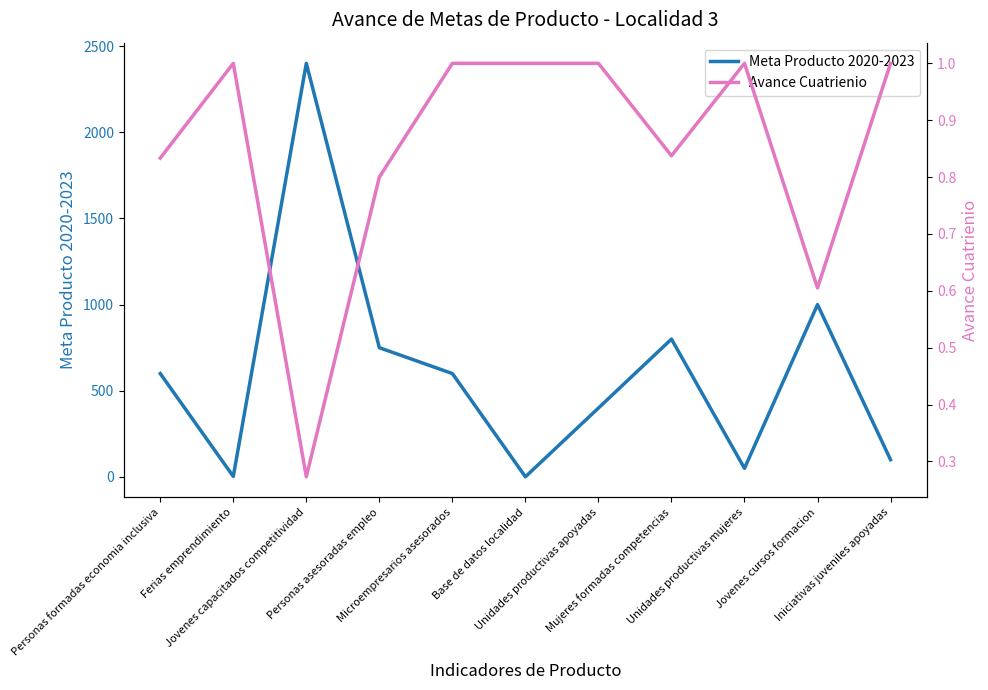

Which series has the largest range (max minus min)?

Meta Producto 2020-2023